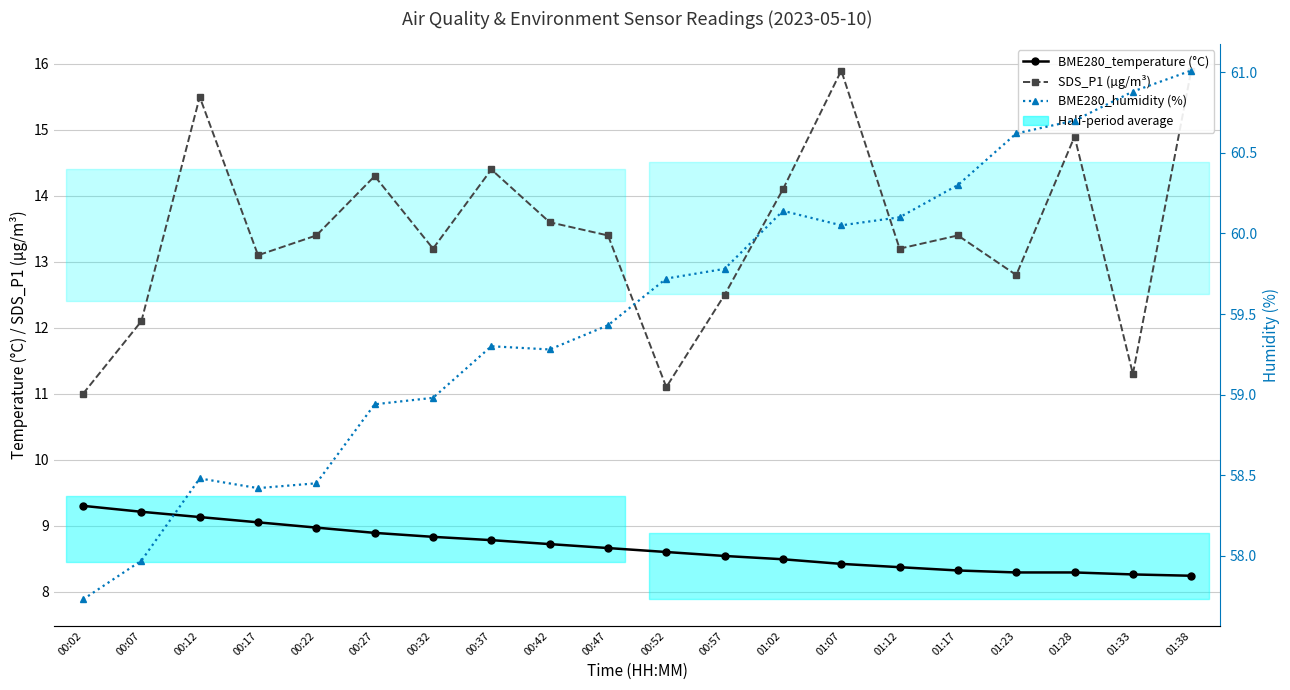

At 01:33, list the series in order from smallest to largest.

BME280_temperature (°C), SDS_P1 (µg/m³), BME280_humidity (%)